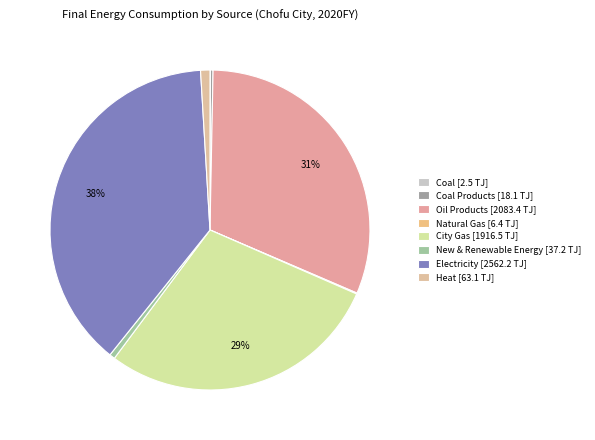

How many segments does this pie chart have?

8